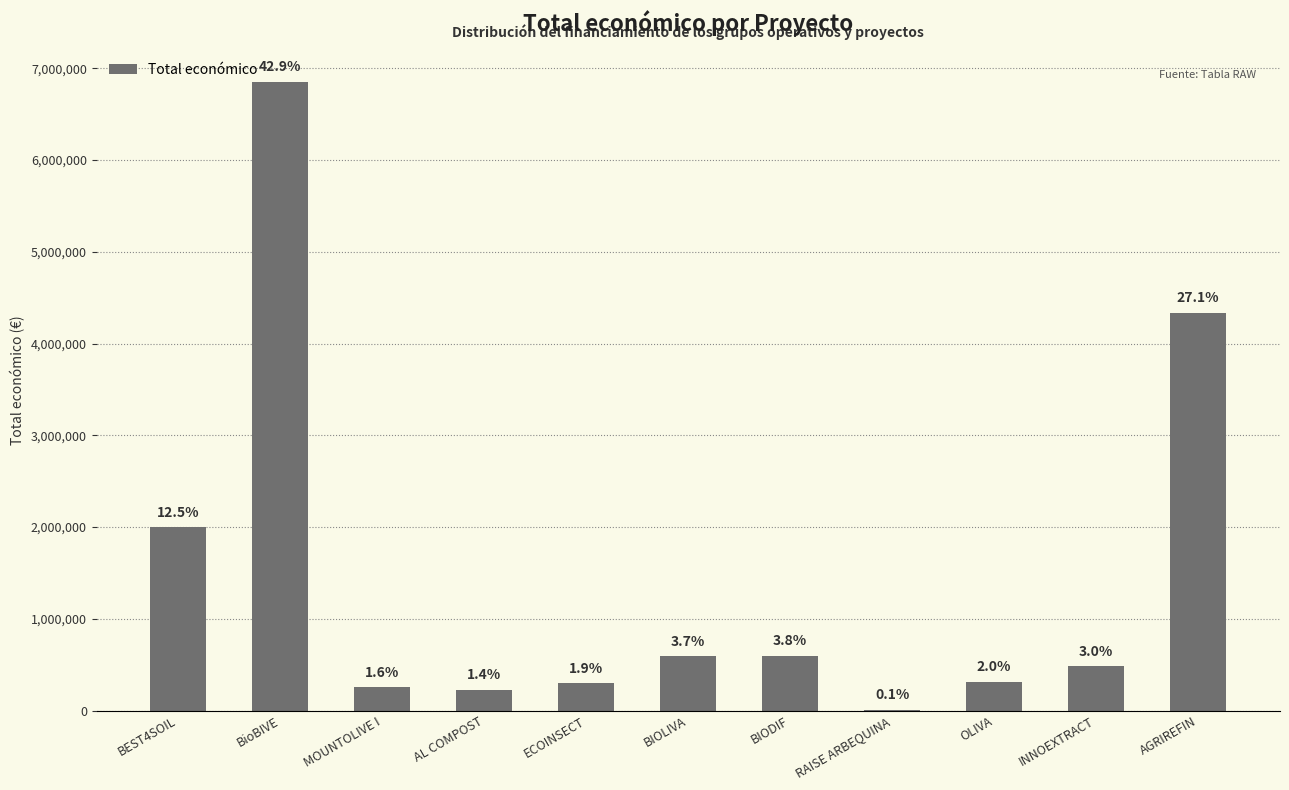

List the labels in order of value, smallest first.

RAISE ARBEQUINA, AL COMPOST, MOUNTOLIVE I, ECOINSECT, OLIVA, INNOEXTRACT, BIOLIVA, BIODIF, BEST4SOIL, AGRIREFIN, BioBIVE